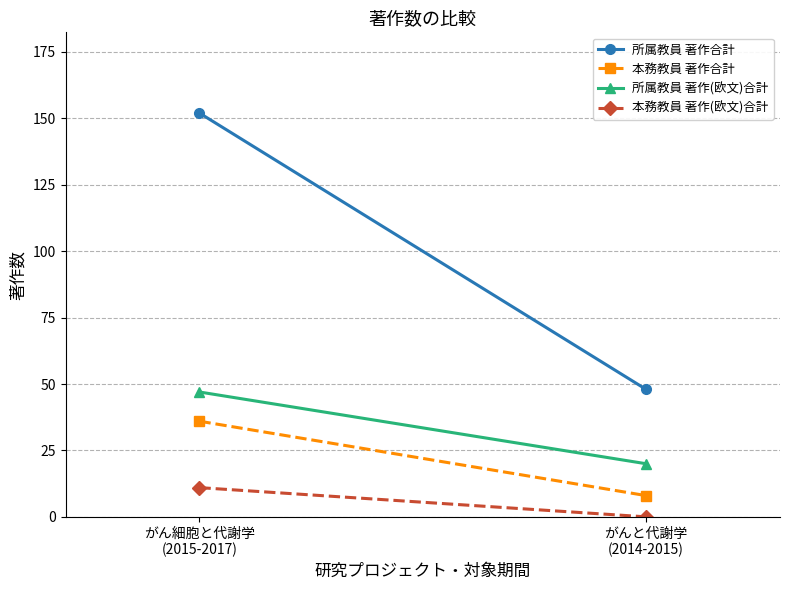

Reading left to right, list all the values displayed in this chart.

所属教員 著作合計: 152	48
本務教員 著作合計: 36	8
所属教員 著作(欧文)合計: 47	20
本務教員 著作(欧文)合計: 11	0